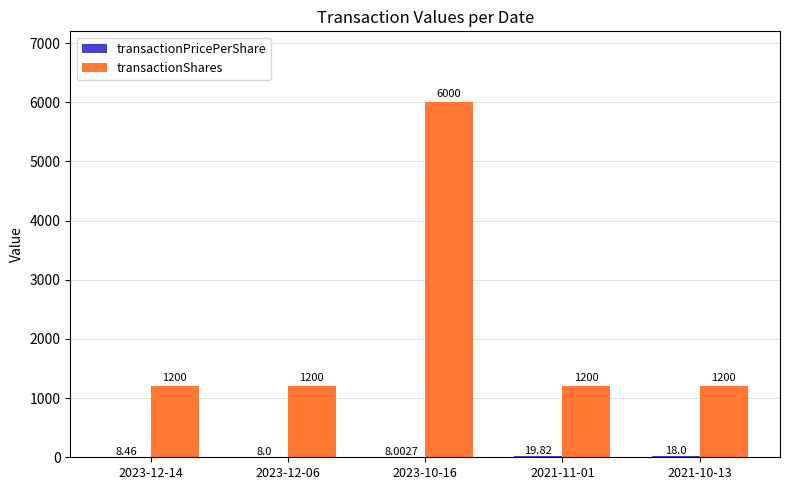

What is the average value of the transactionShares series?

2160.0